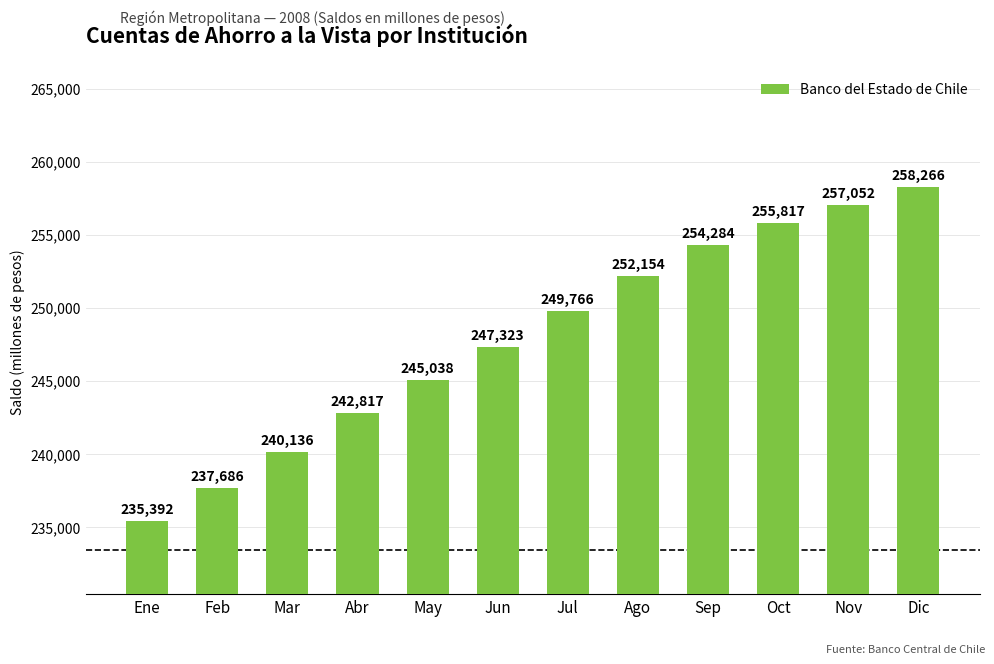

What is the difference between the values at Mar and May?

4902